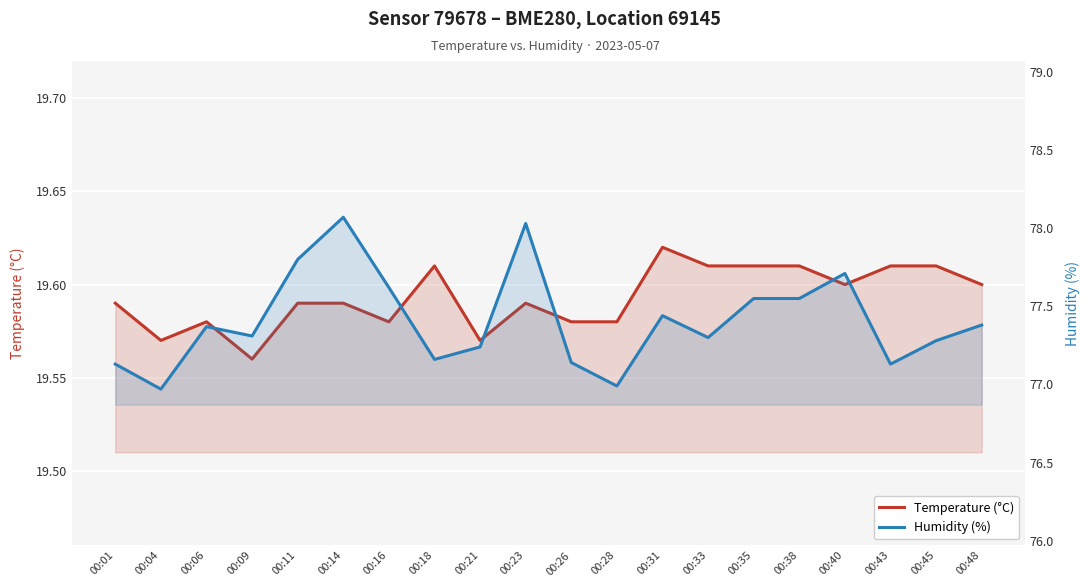

True or false: Humidity (%) and Temperature (°C) intersect in this chart.

False